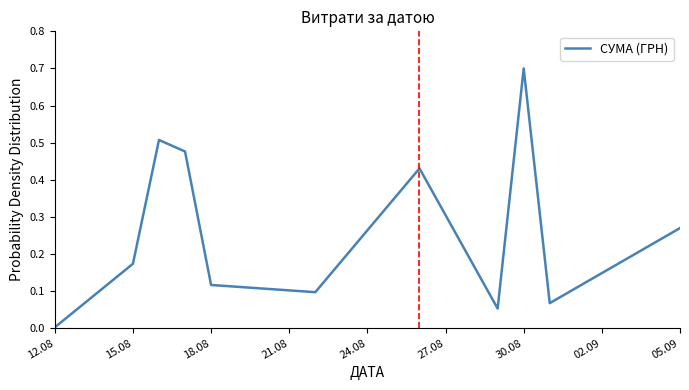

What is the difference between the maximum and minimum values?

0.7